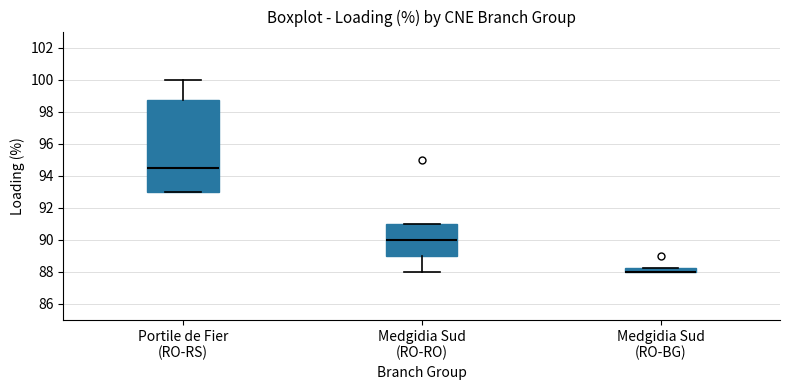

Which box is the tallest, from its lower edge to its upper edge?

Portile de Fier (RO-RS)